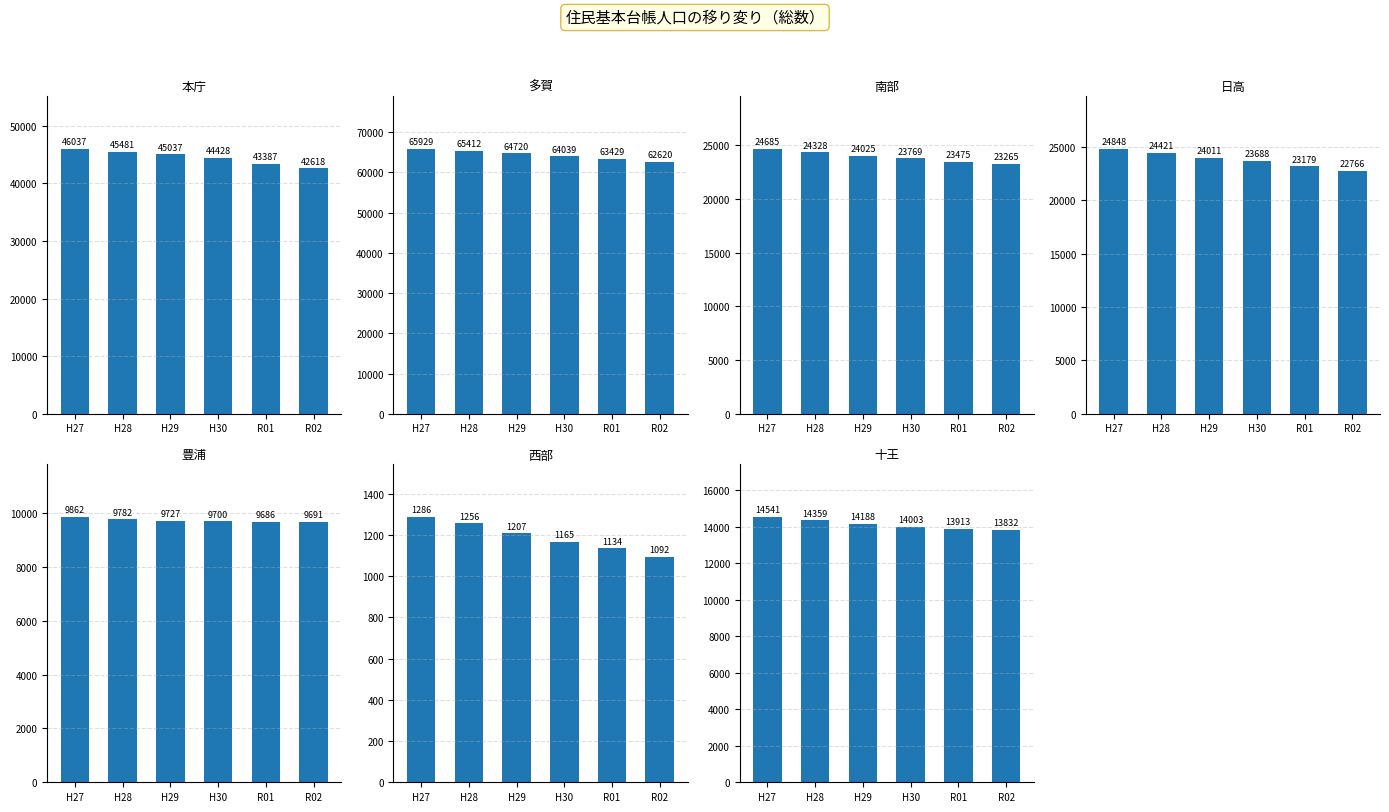

Reading left to right, transcribe all the data shown in this chart.

H27: 本庁=46037	多賀=65929	南部=24685	日高=24848	豊浦=9862	西部=1286	十王=14541
H28: 本庁=45481	多賀=65412	南部=24328	日高=24421	豊浦=9782	西部=1256	十王=14359
H29: 本庁=45037	多賀=64720	南部=24025	日高=24011	豊浦=9727	西部=1207	十王=14188
H30: 本庁=44428	多賀=64039	南部=23769	日高=23688	豊浦=9700	西部=1165	十王=14003
R01: 本庁=43387	多賀=63429	南部=23475	日高=23179	豊浦=9686	西部=1134	十王=13913
R02: 本庁=42618	多賀=62620	南部=23265	日高=22766	豊浦=9691	西部=1092	十王=13832